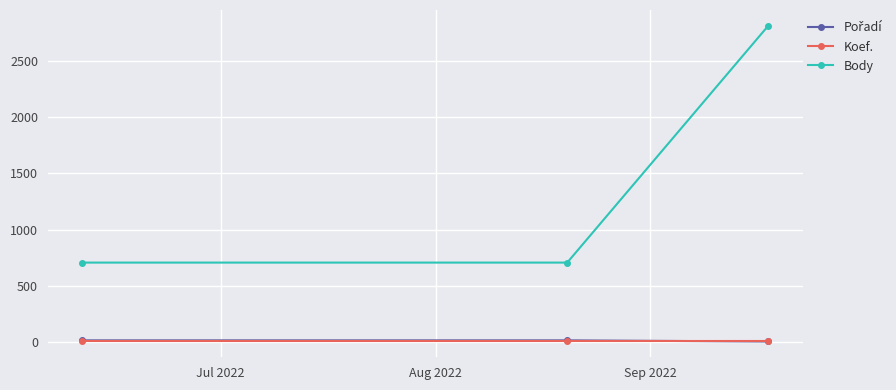

Which series has the largest total across all categories?

Body